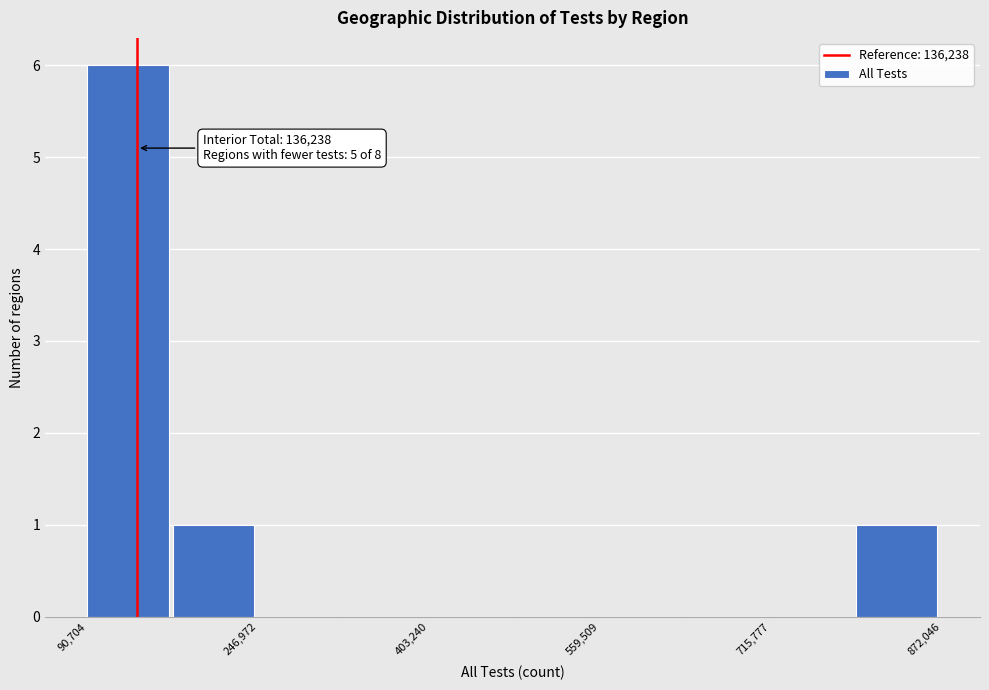

Around what value on the x-axis is the tallest bar? Give the approximate position of its centre, as read against the axis.

120000